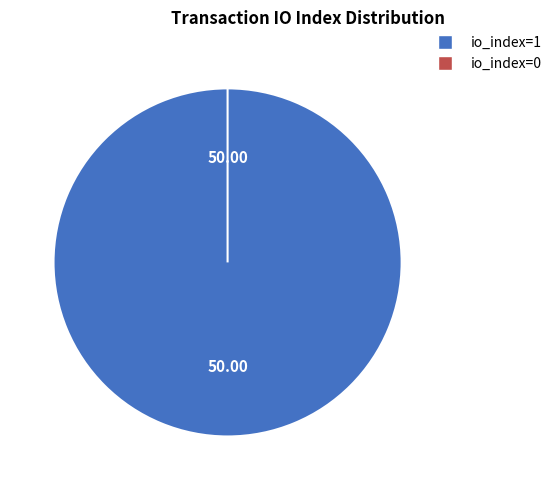

What is the largest slice in the pie chart?

Vote (io_index=1)